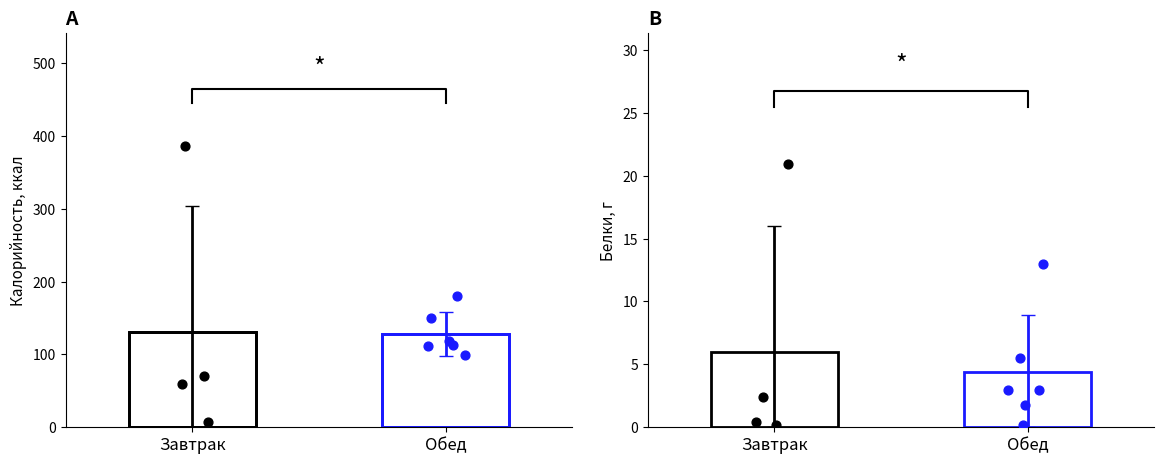

Between Обед and Завтрак, which is larger?

Завтрак